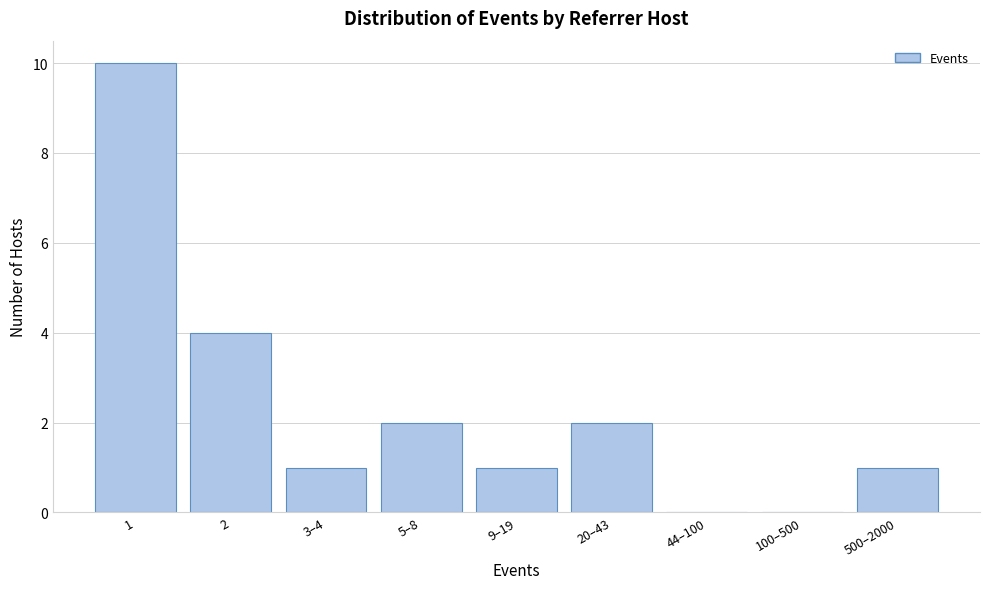

Reading right to left, what are all the values shown in this chart?

500–2000=1	100–500=0	44–100=0	20–43=2	9–19=1	5–8=2	3–4=1	2=4	1=10